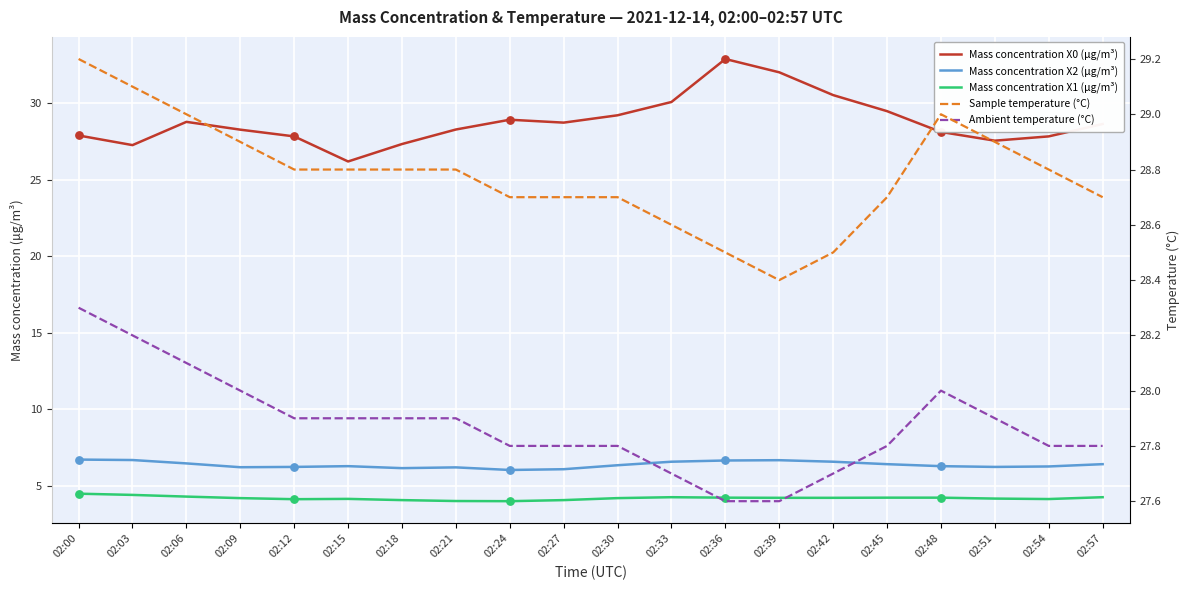

At how many categories does at least one series exceed 15?

20